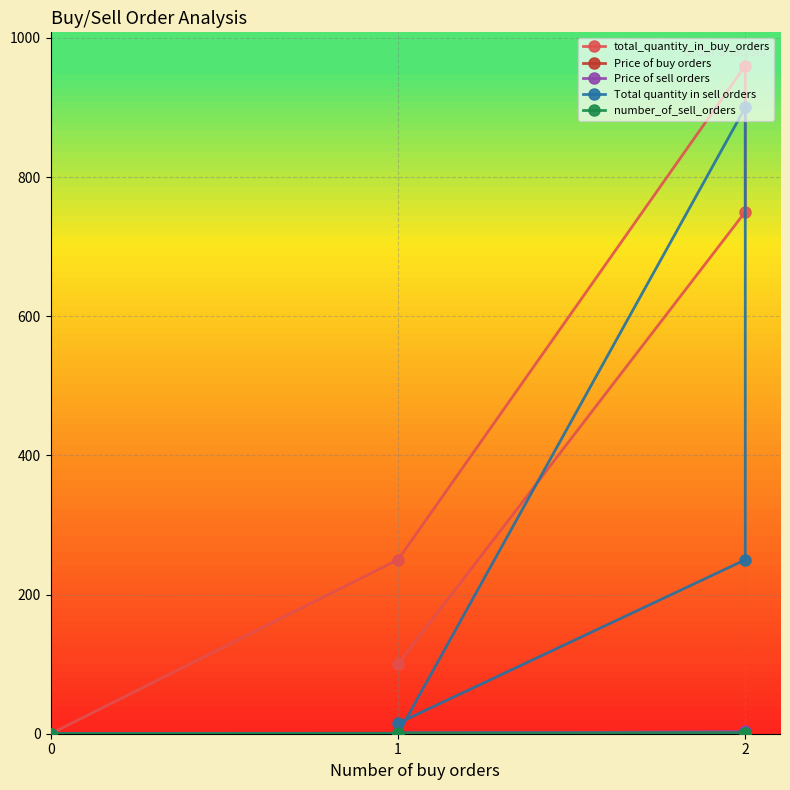

After their last crossing, which series has the higher values: Price of sell orders or Price of buy orders?

Price of buy orders